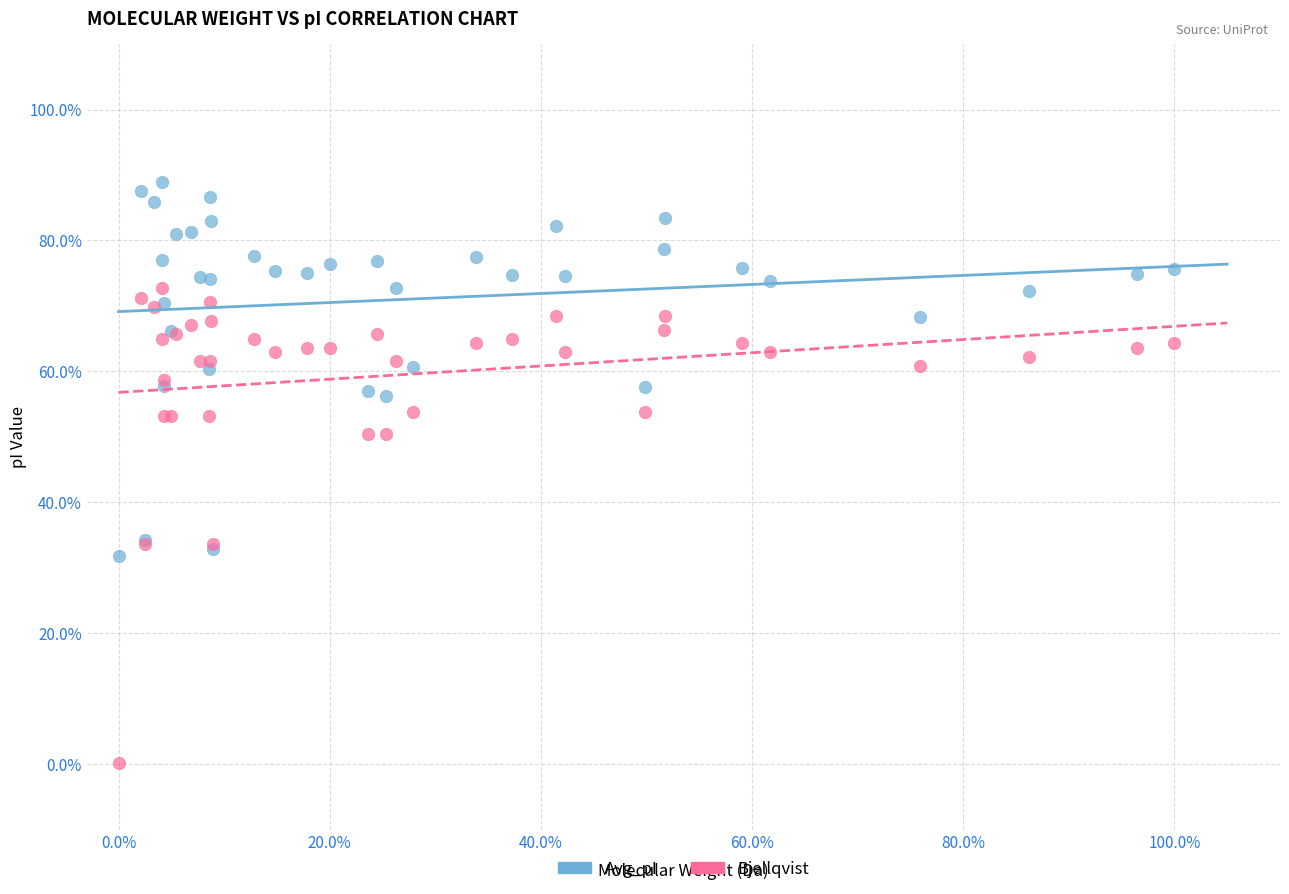

Which series reaches the minimum Y coordinate?

Bjellqvist